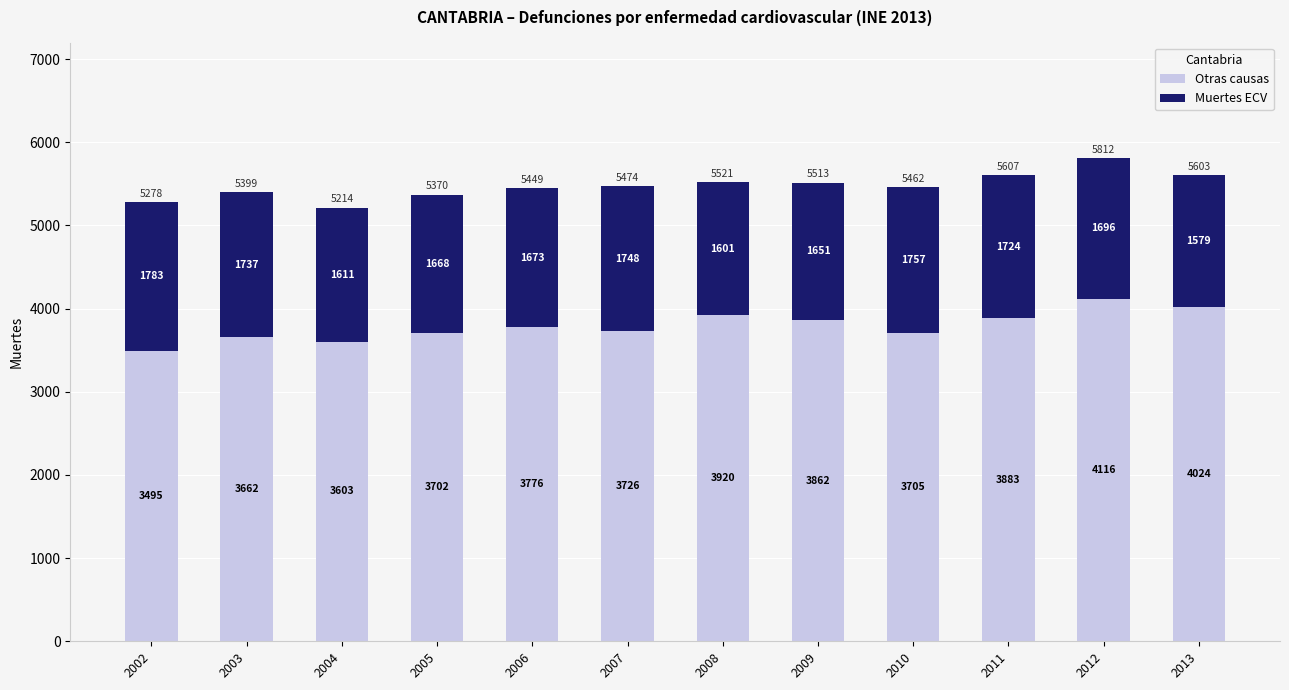

Reading right to left, list the values for the Otras causas series.

2013=4024	2012=4116	2011=3883	2010=3705	2009=3862	2008=3920	2007=3726	2006=3776	2005=3702	2004=3603	2003=3662	2002=3495